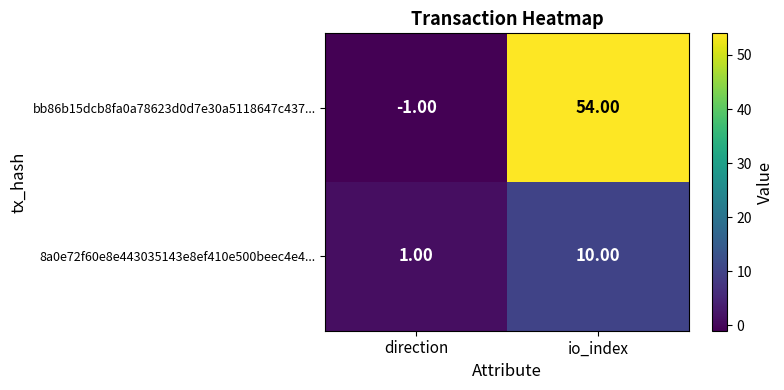

List the series in order of their peak value, highest first.

bb86b15dcb8fa0a78623d0d7e30a5118647c437..., 8a0e72f60e8e443035143e8ef410e500beec4e4...